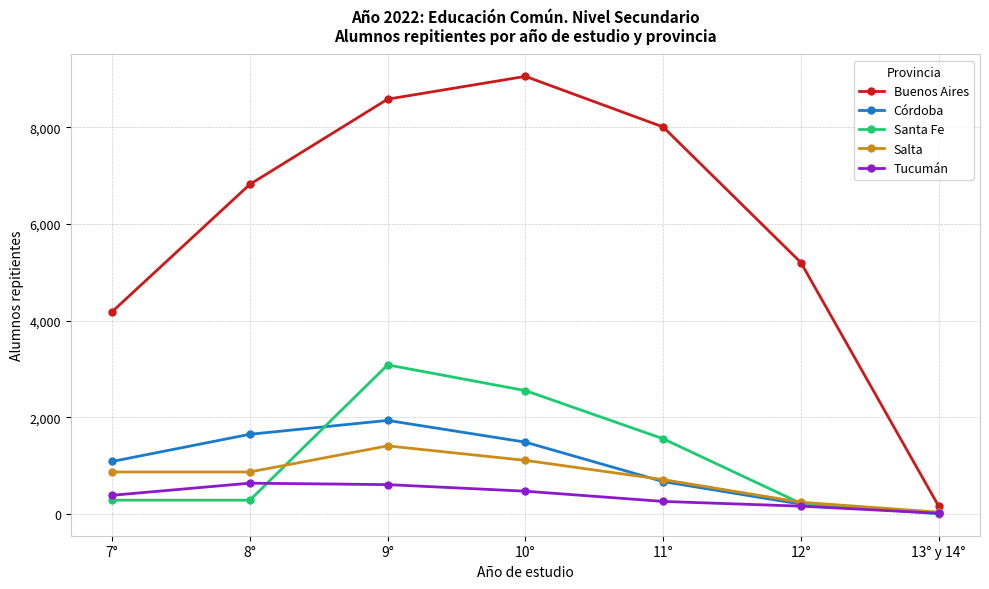

What is the label of the 5th point from the left?

11°